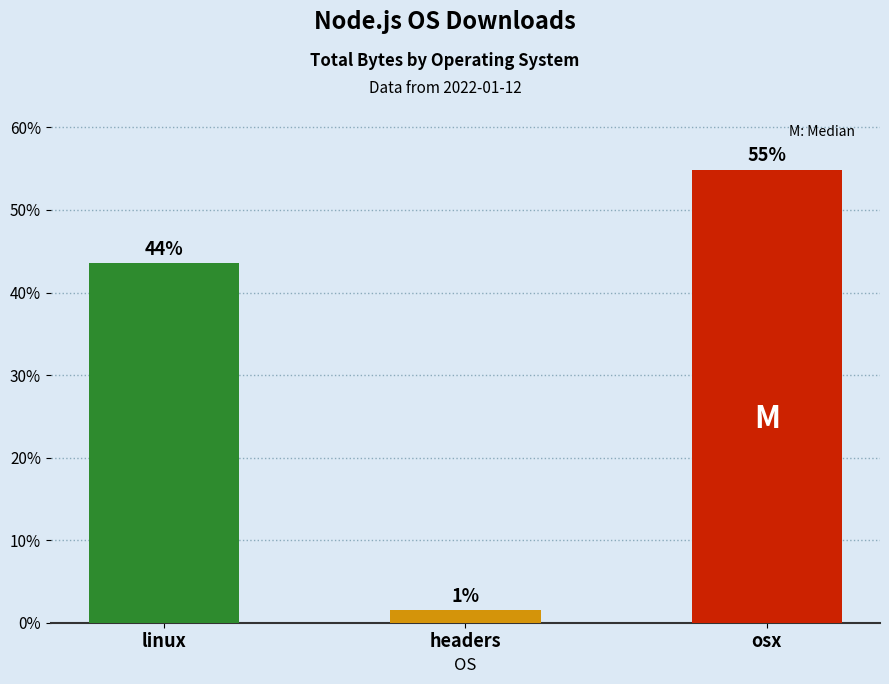

List the labels in order of value, largest first.

osx, linux, headers